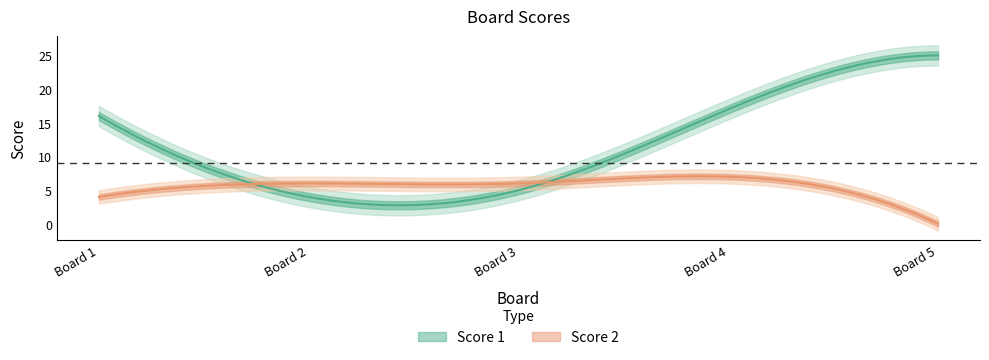

The Score 2 series shows 6 at 2. True or false?

True